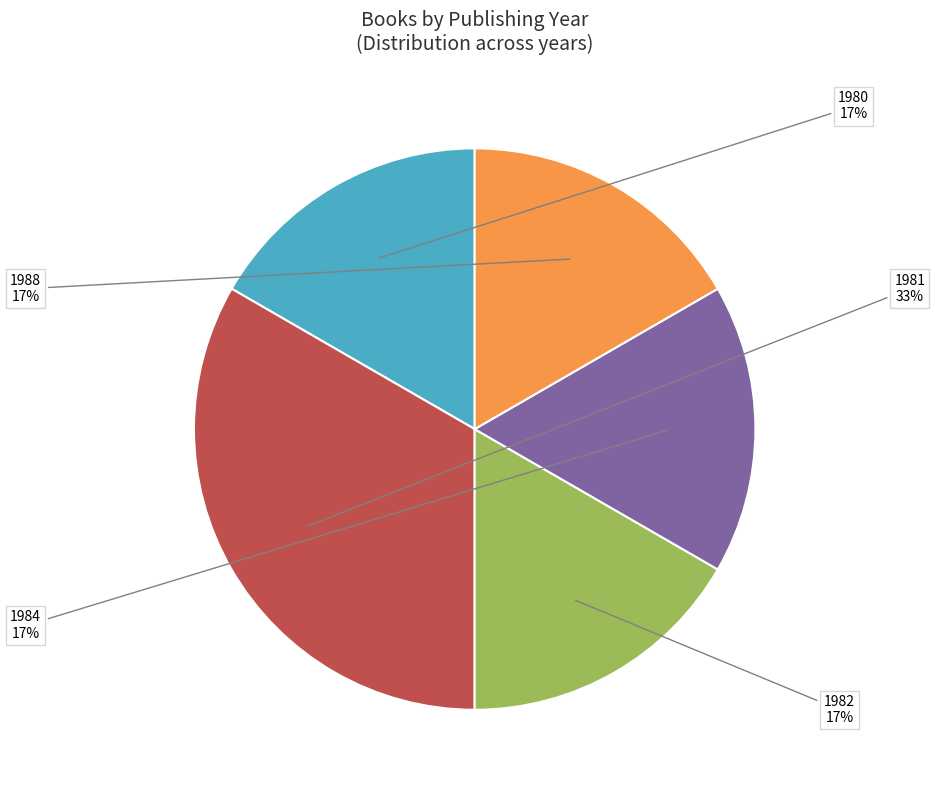

To the nearest percent, what portion does 1988 represent?

17%